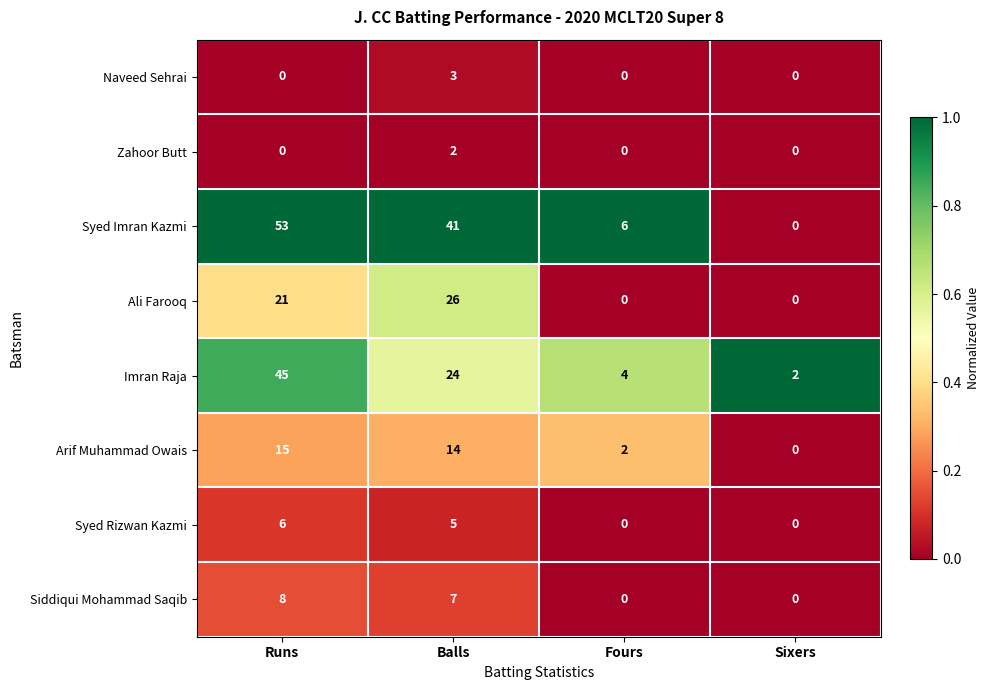

What is the difference between the highest and lowest values at Balls?

39